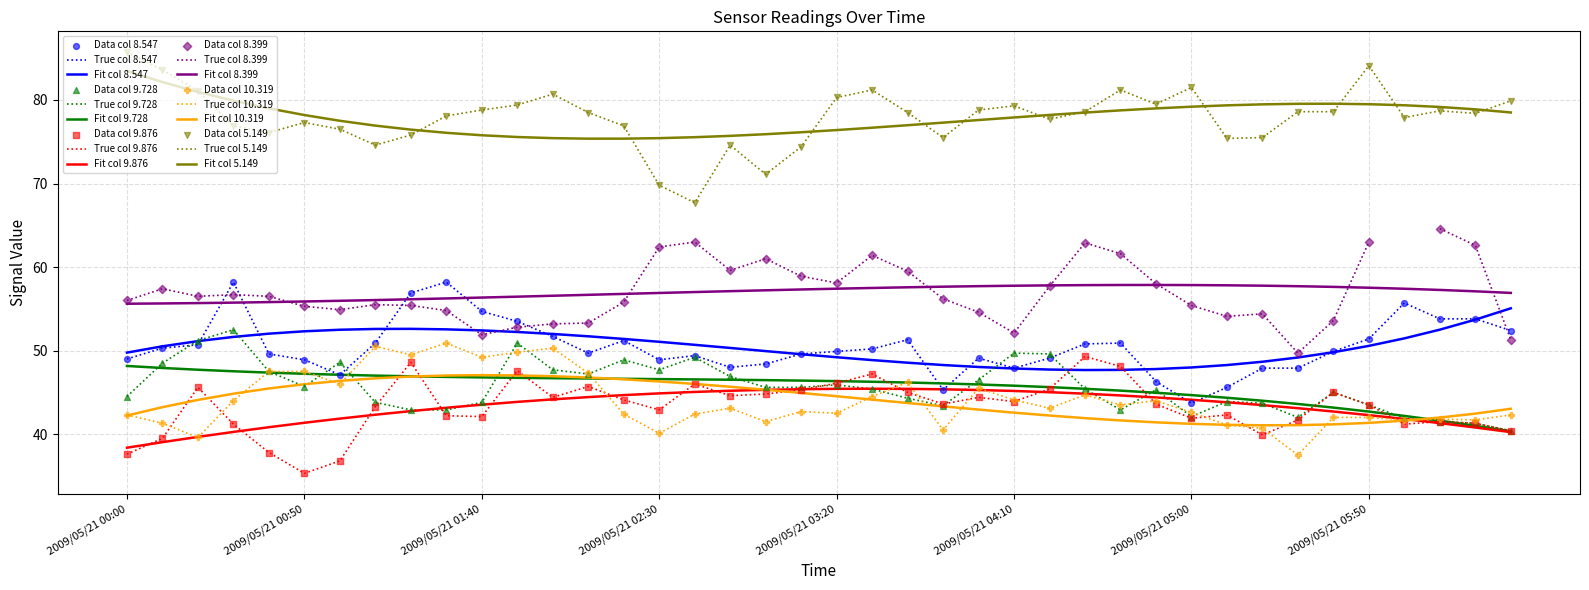

Which series reaches the maximum Y coordinate?

5.149